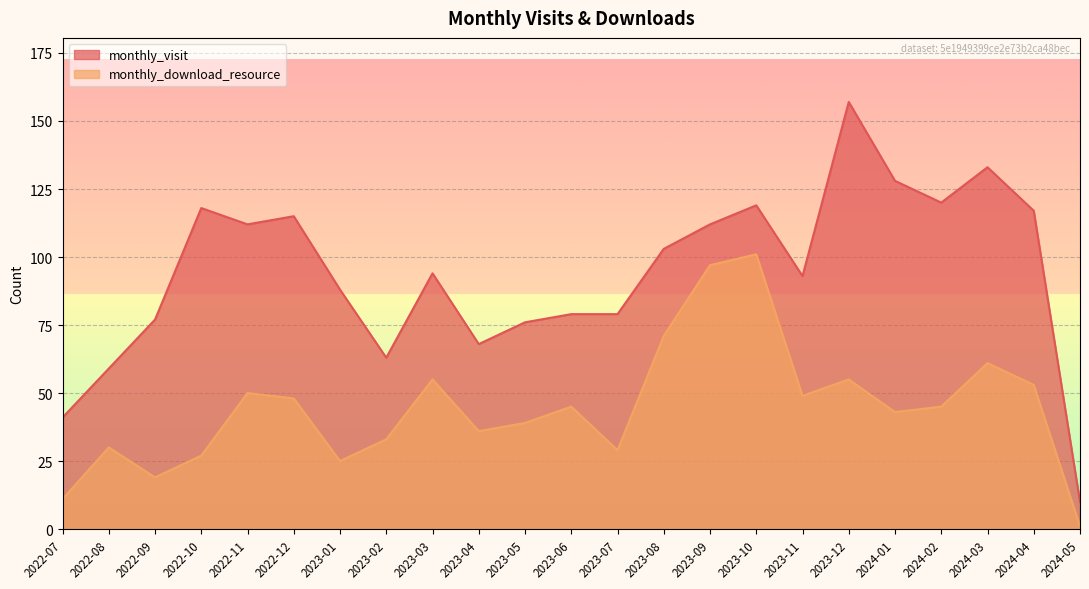

Read the monthly_visit value at 2023-02.

63